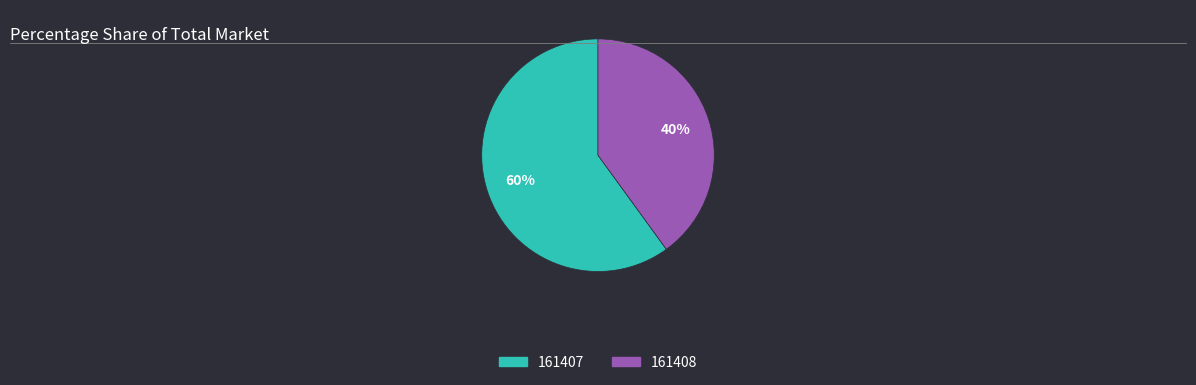

Which has a higher value, 161407 or 161408?

161407